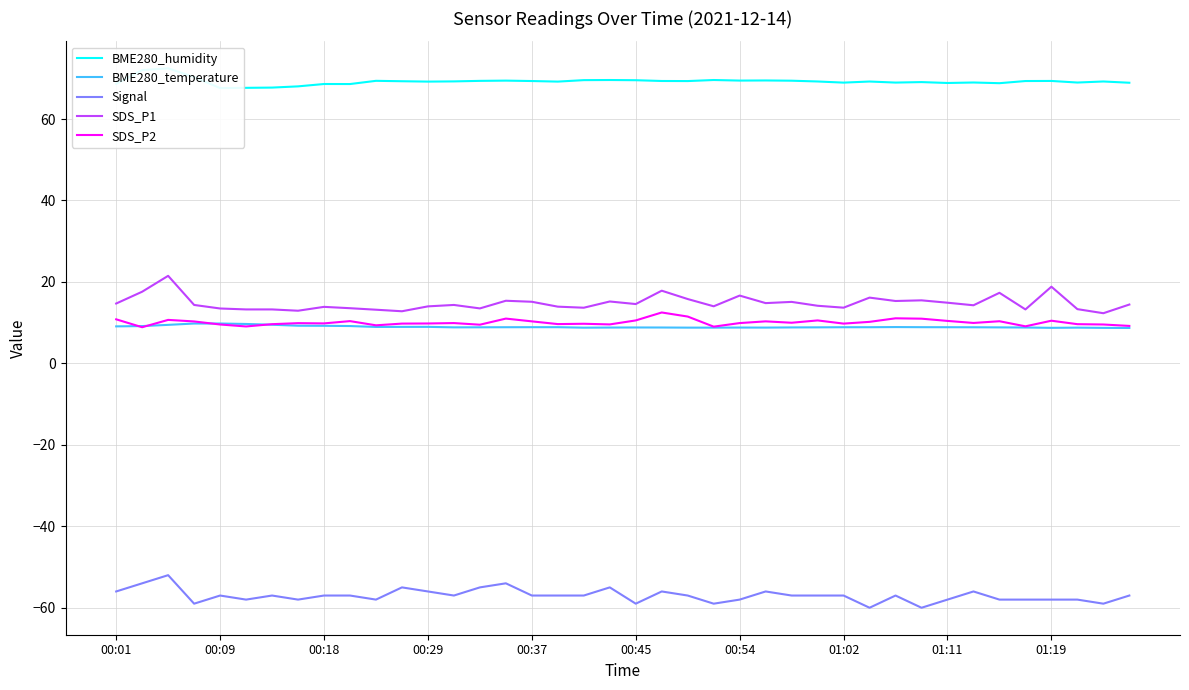

True or false: BME280_temperature and Signal intersect in this chart.

False